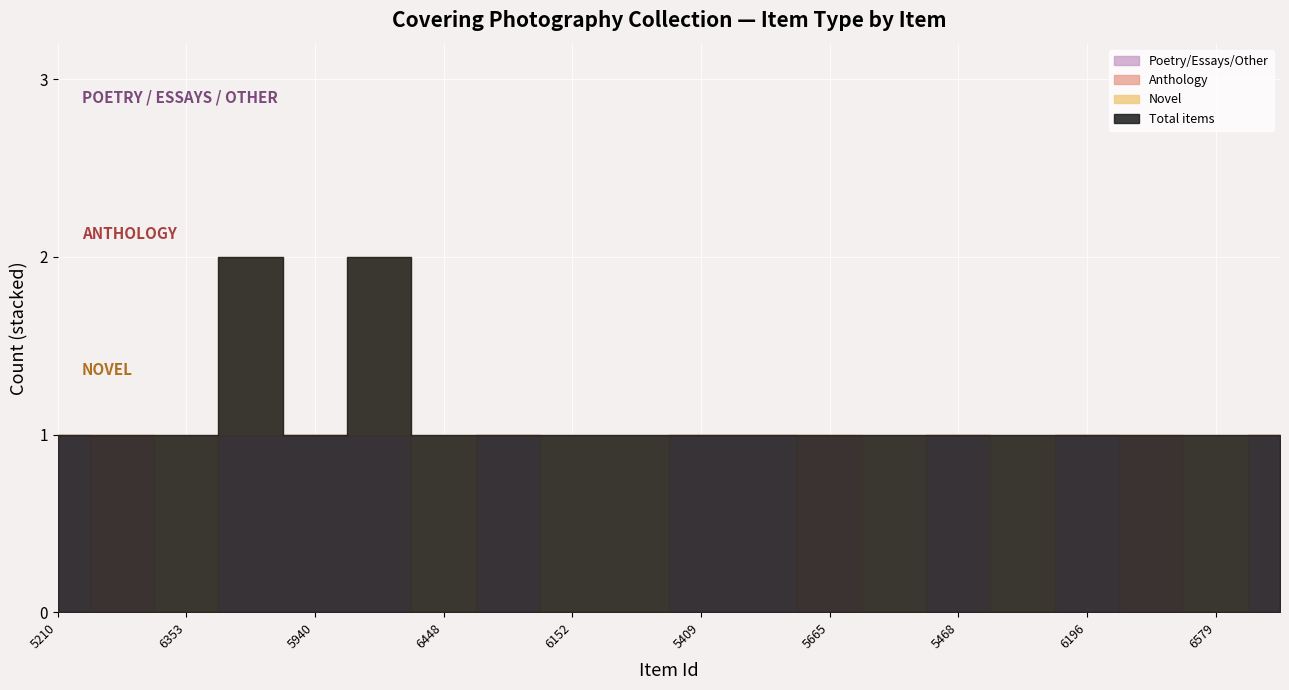

Is it true that Anthology equals 0 at 6579?

True